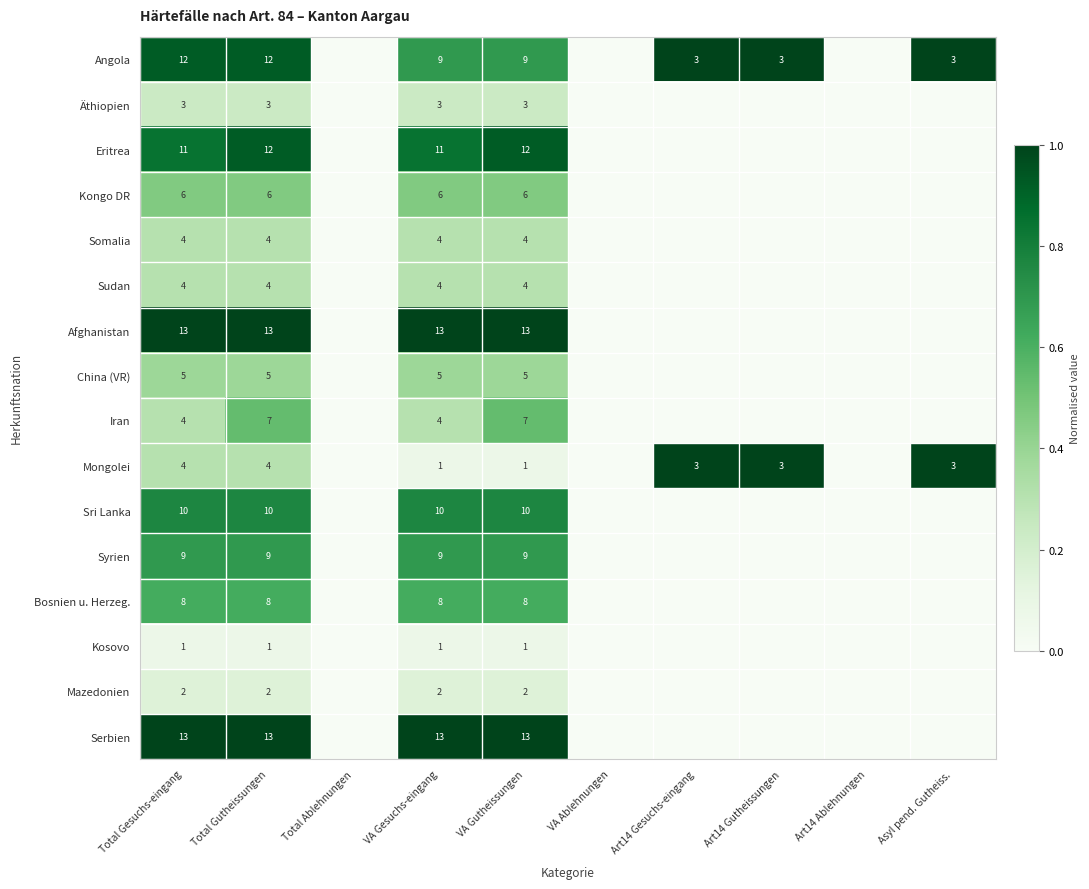

What is the sum of the Mongolei values at Total Gutheissungen and Art14 Gesuchs-eingang?

7